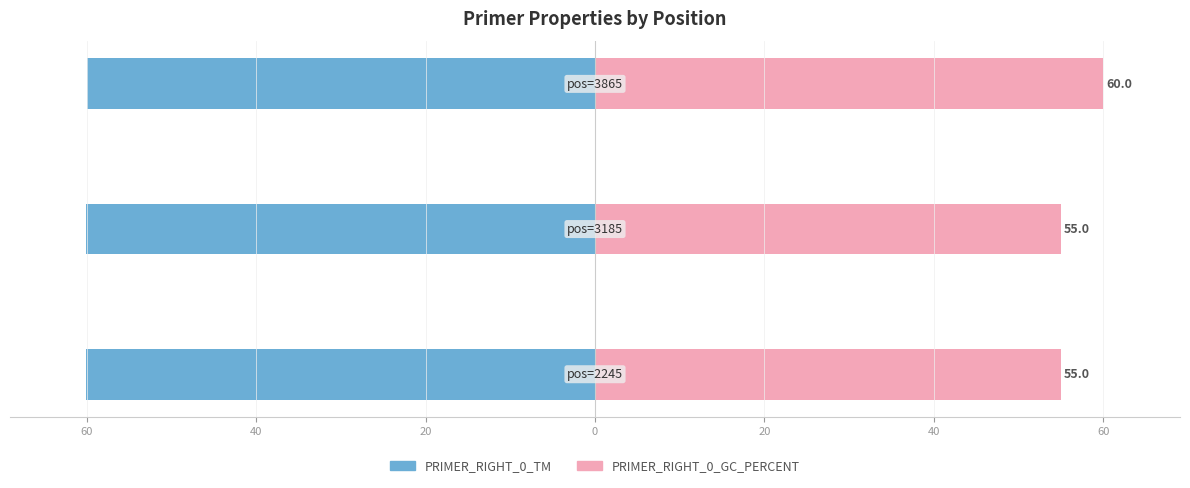

Which series changed the most between 60 and 40?

PRIMER_RIGHT_0_GC_PERCENT